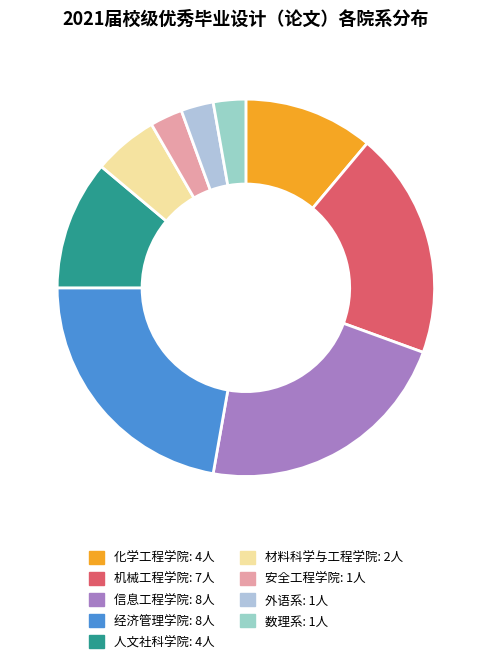

What is the change in value from 机械工程学院 to 信息工程学院?

+1